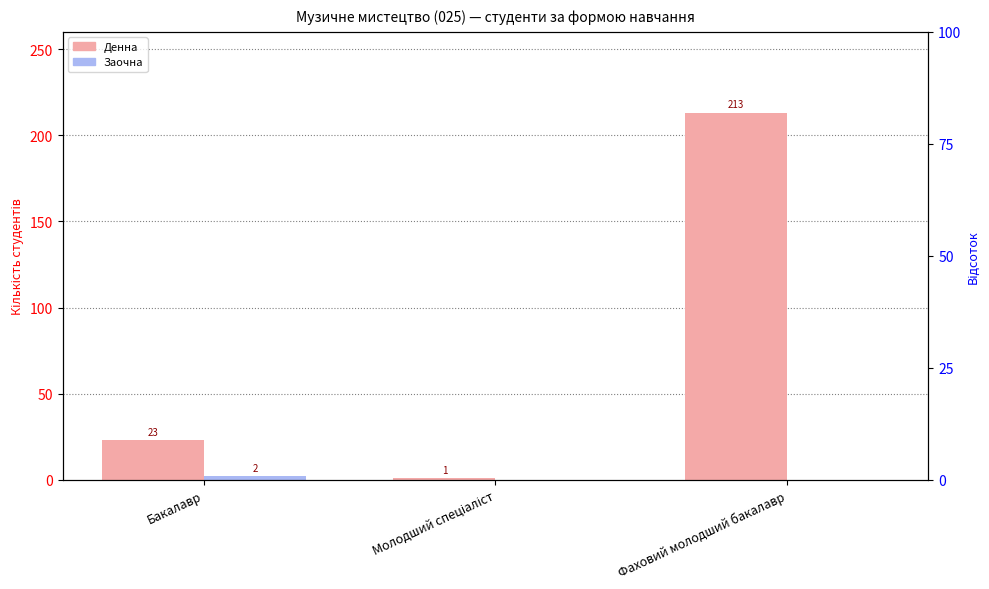

What is the value of the Денна bar at the 2nd from the left?

1